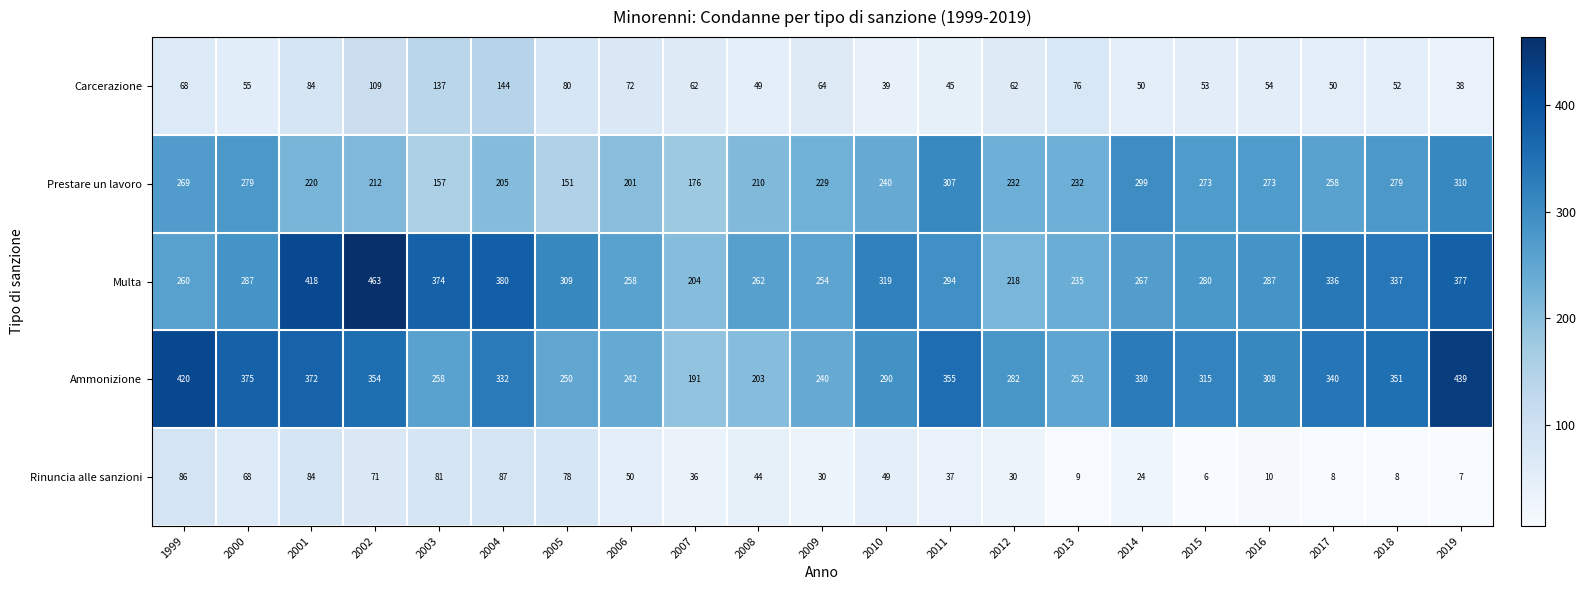

What is the sum of the Prestare un lavoro values at 2004 and 2000?

484